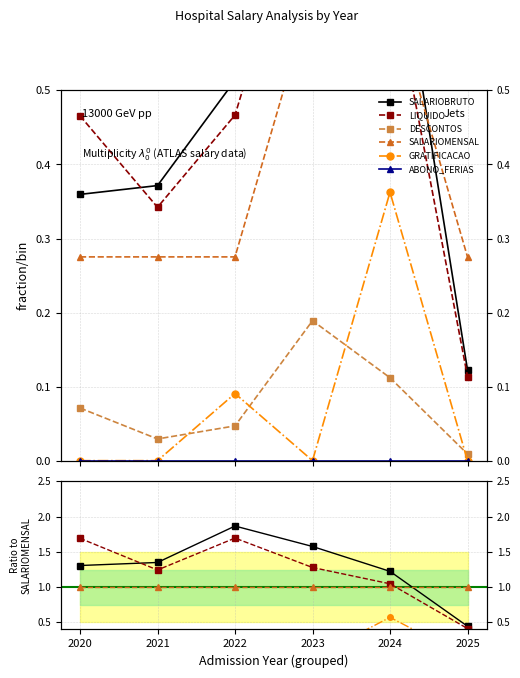

What is the spread (max minus min) of values at 2021?

1.4